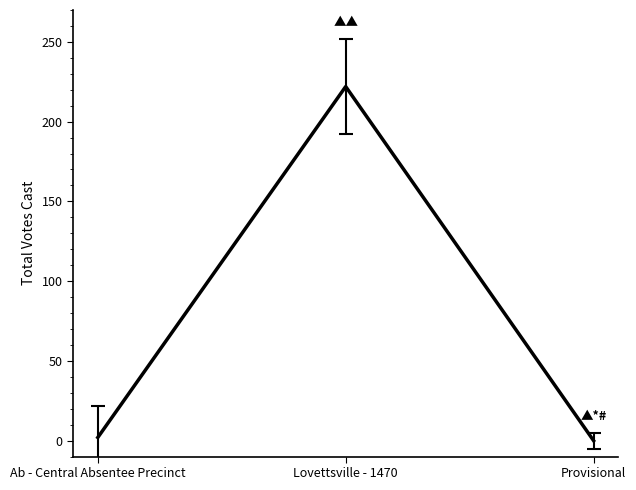

What position from the left is Provisional?

3